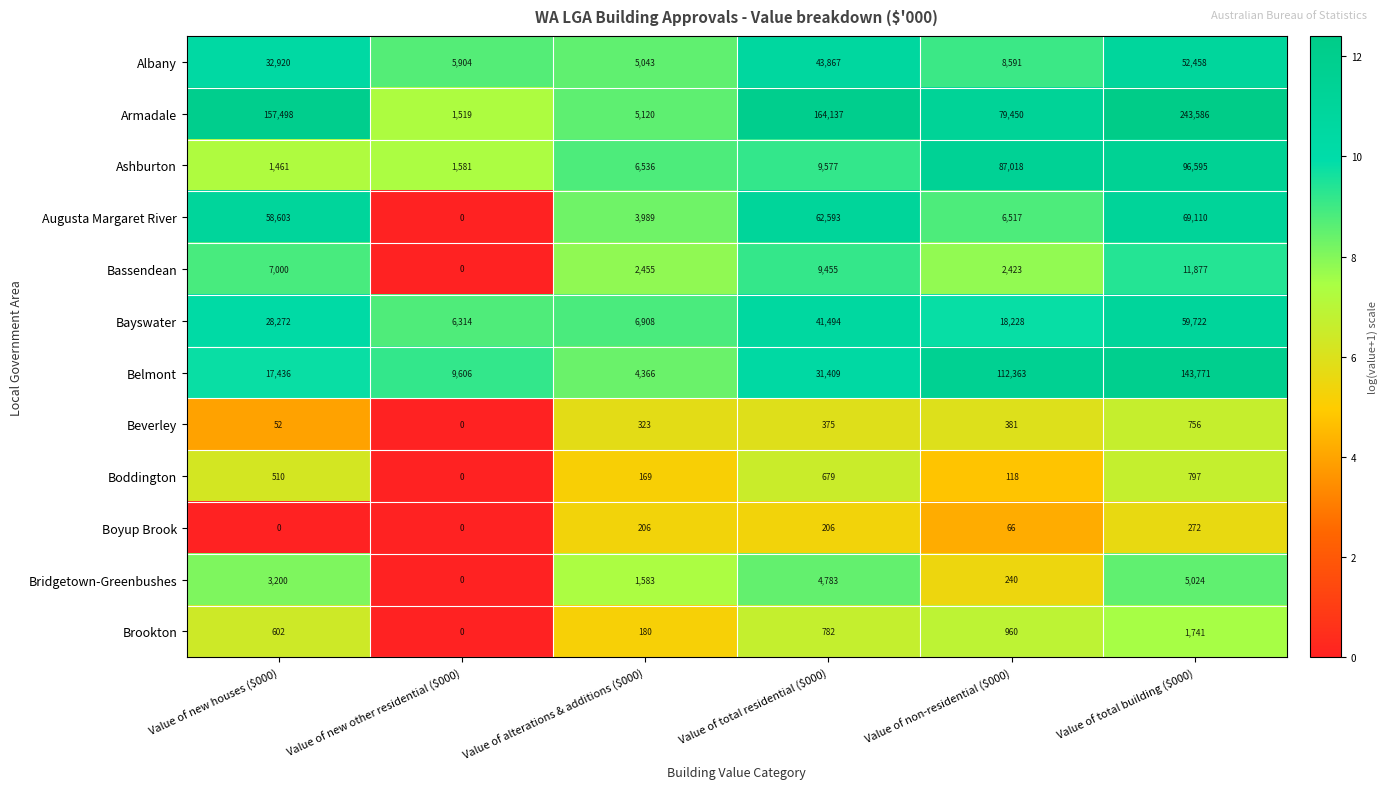

True or false: Boddington has a value of 510 at Value of new houses ($000).

True